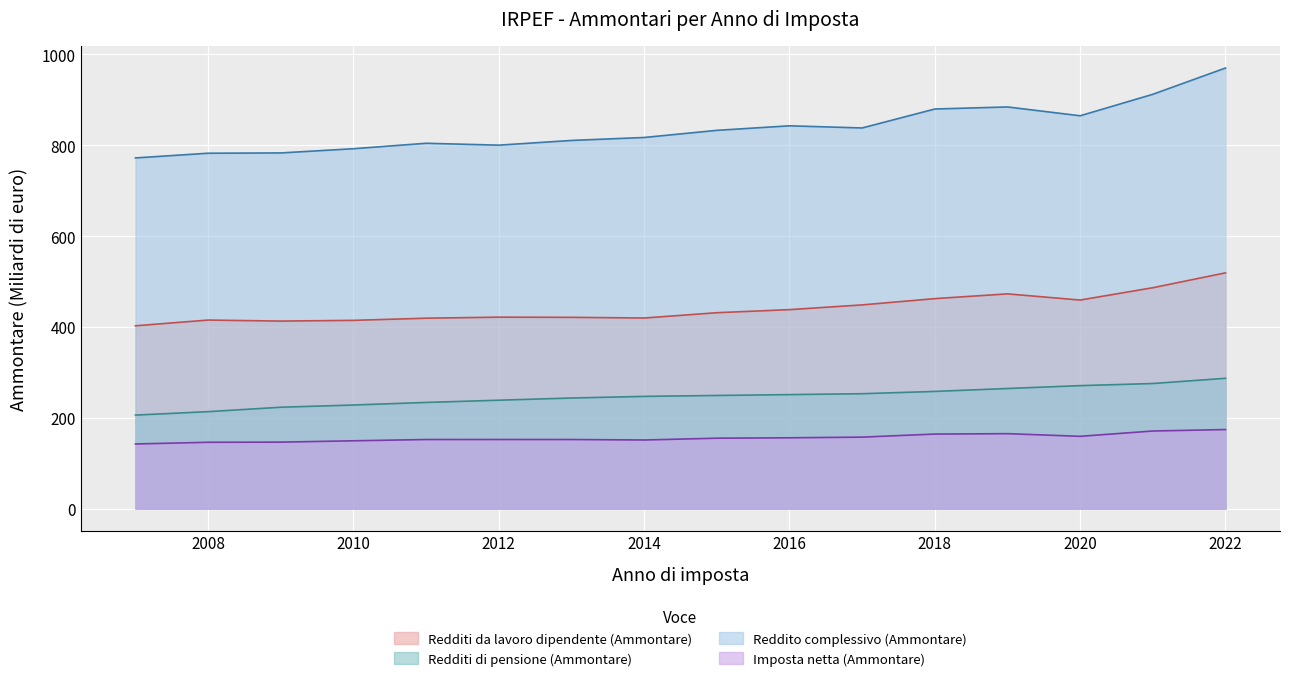

At which category is the sum across all series the highest?

2022